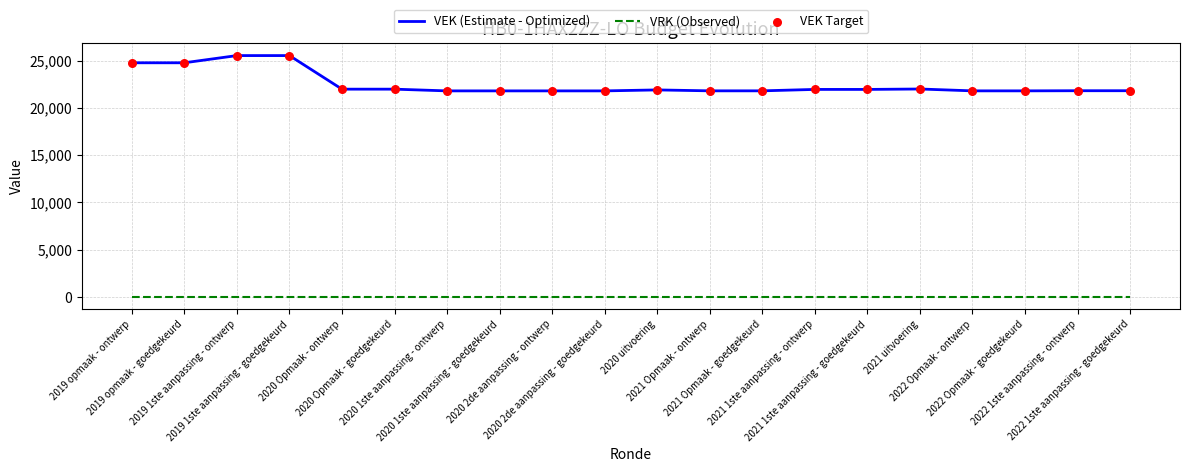

Which series has the widest spread of values?

VEK (Estimate - Optimized)